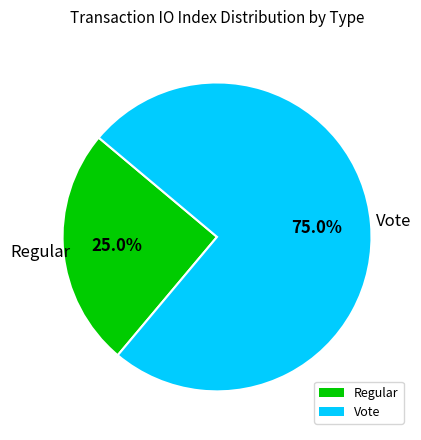

To the nearest percent, what percentage of the pie is Regular?

25%